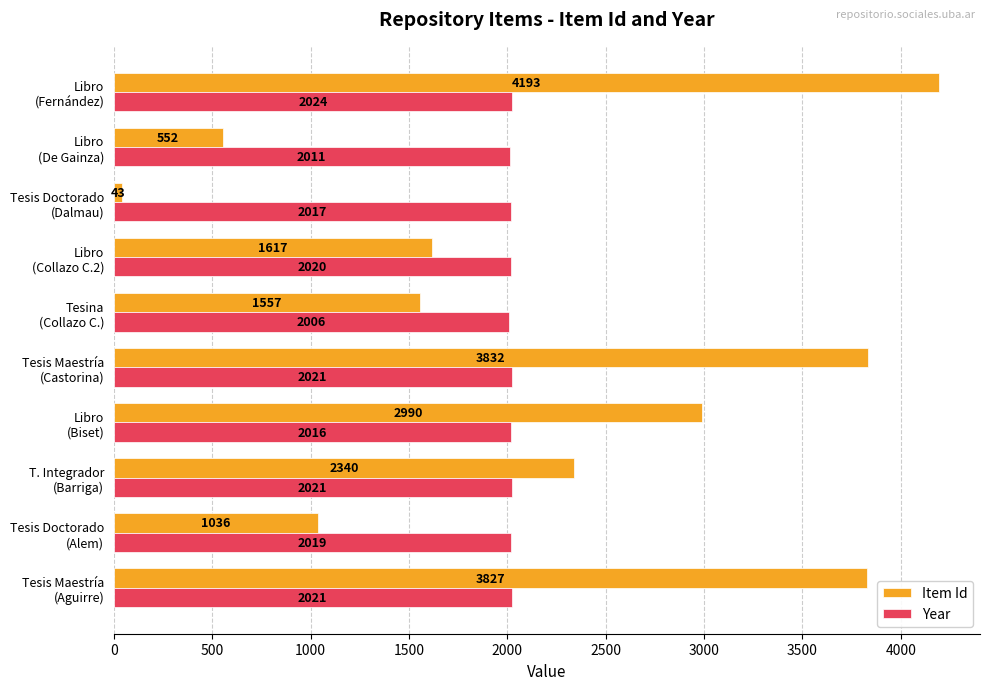

What is the average value of the Item Id series?

2199